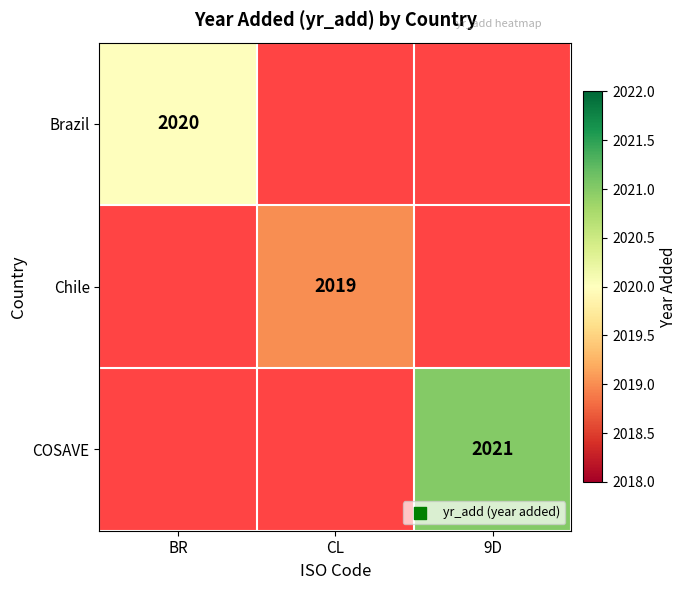

The value of Brazil at BR is 1326. True or false?

False